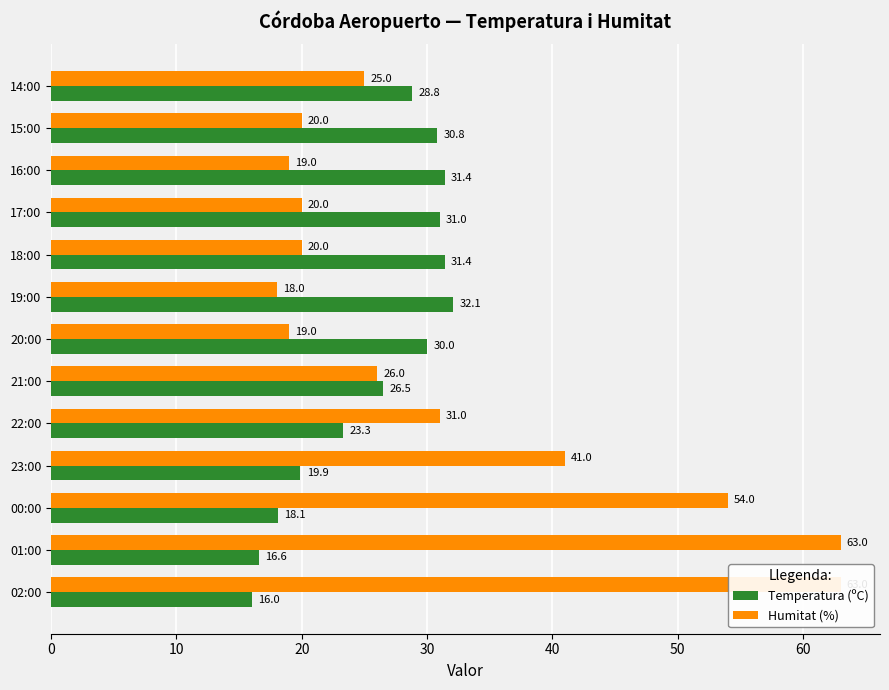

At how many categories does at least one series exceed 39?

4